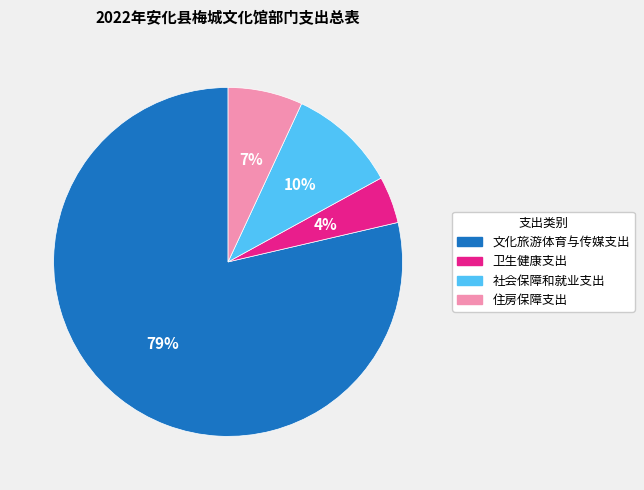

How many segments does this pie chart have?

4